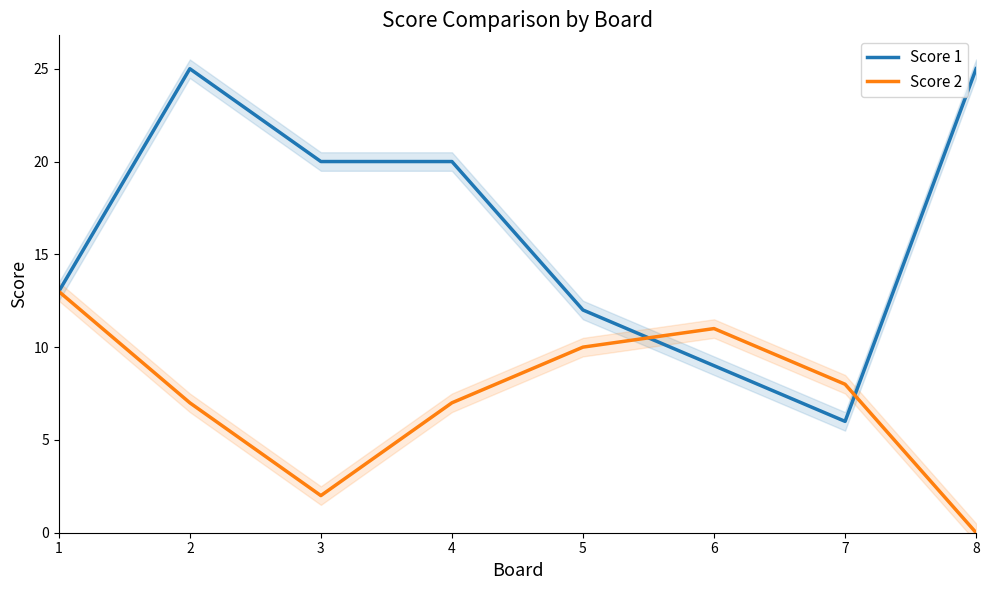

What is the value of the Score 2 point at the 7th from the left?

8